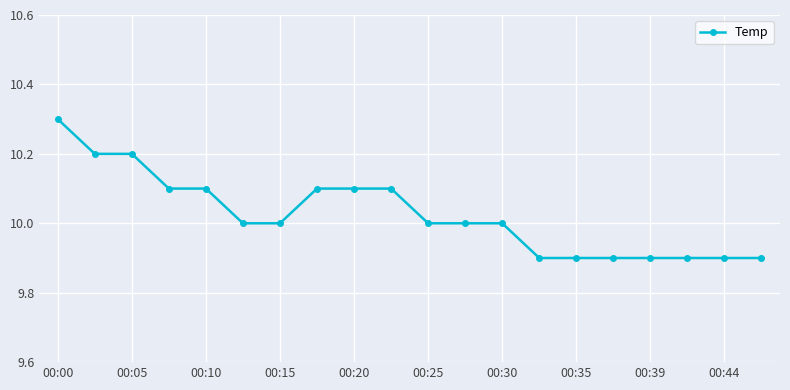

What is the minimum value shown in the chart?

9.9